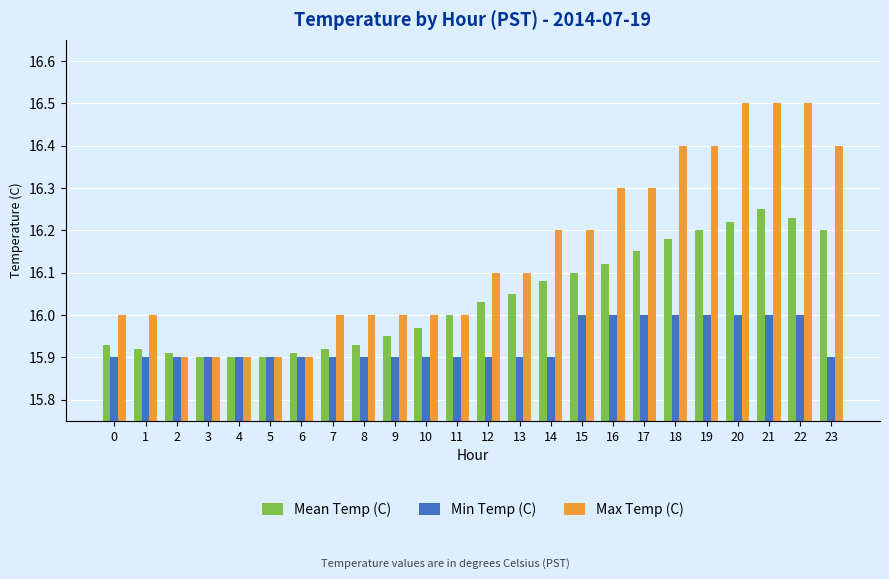

What is the total value across all series at 18?

48.6